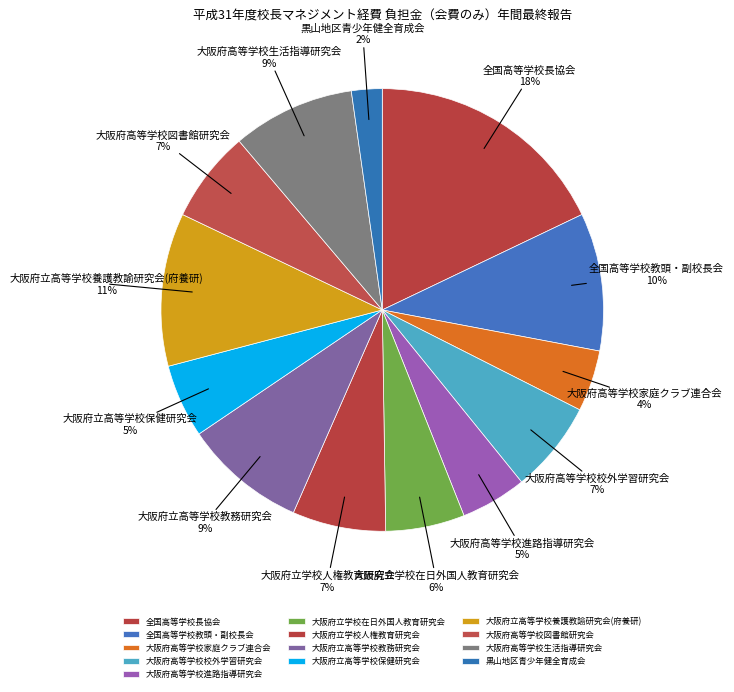

Which slice is the smallest?

黒山地区青少年健全育成会